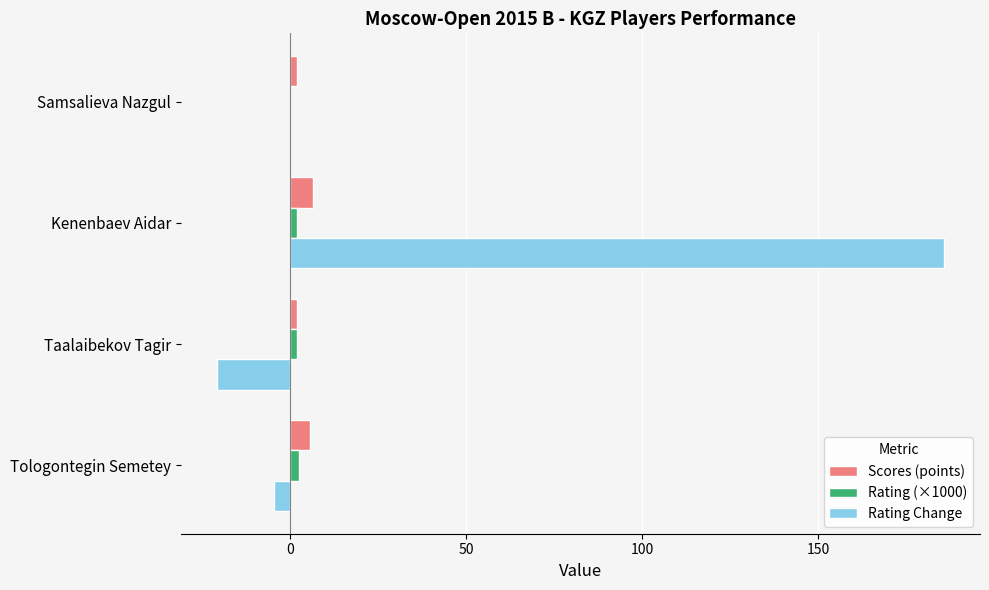

Which series has the largest total across all categories?

Rating Change